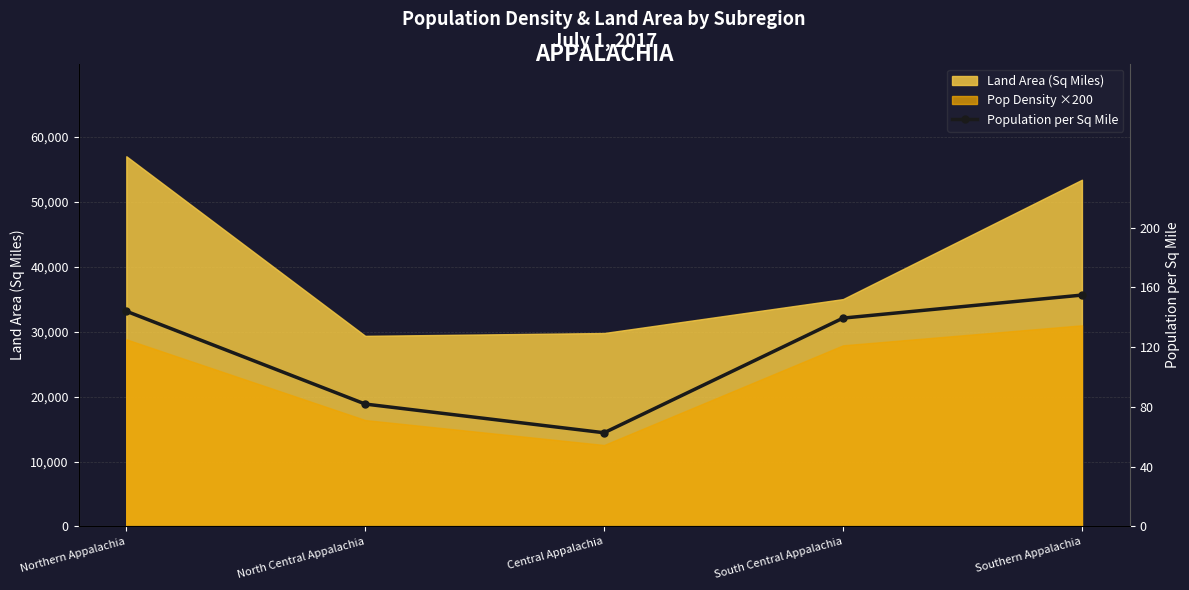

List the labels in order of value, smallest first.

Central Appalachia, North Central Appalachia, South Central Appalachia, Northern Appalachia, Southern Appalachia